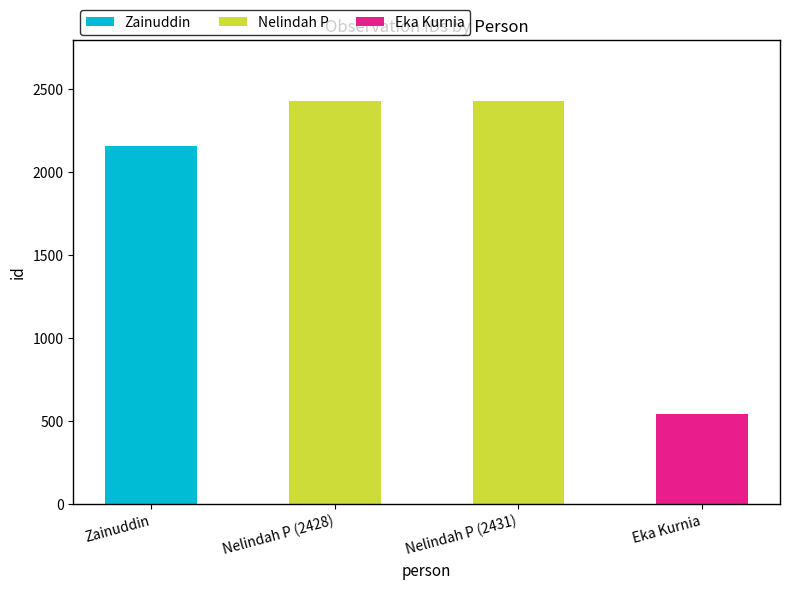

Does the chart contain any negative values?

No